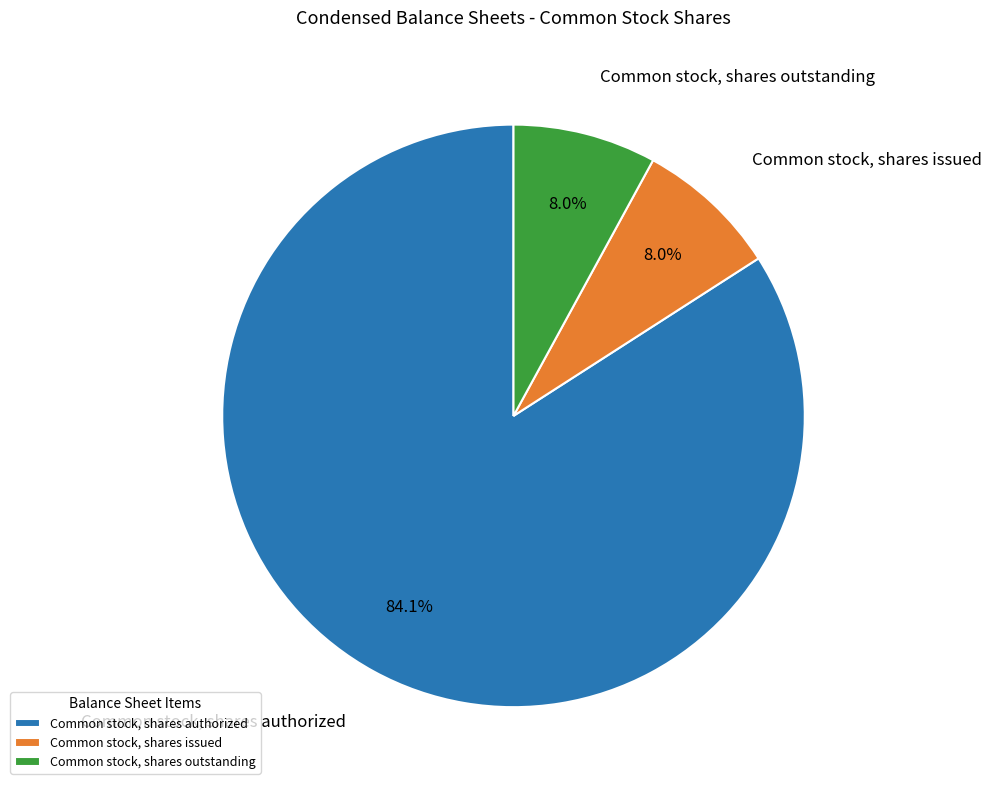

How much of the chart is everything except Common stock, shares outstanding?

92.0%